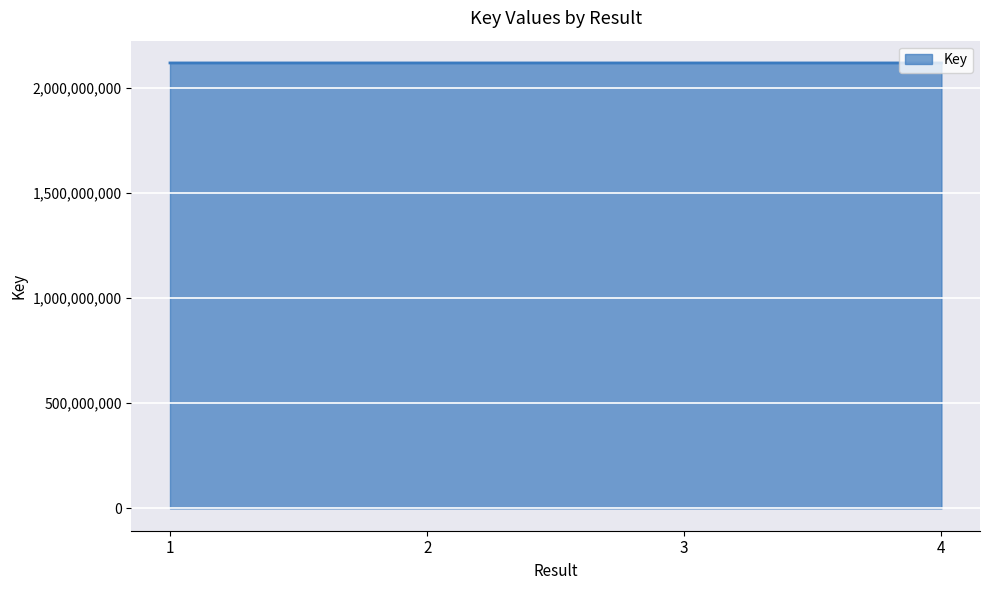

True or false: there are more than 1 points higher than both neighbors.

False